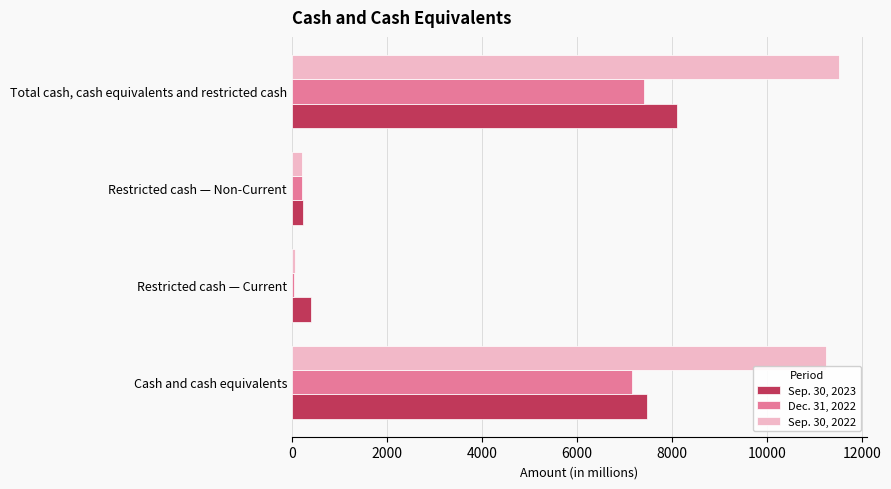

Which series has the largest total across all categories?

Sep. 30, 2022